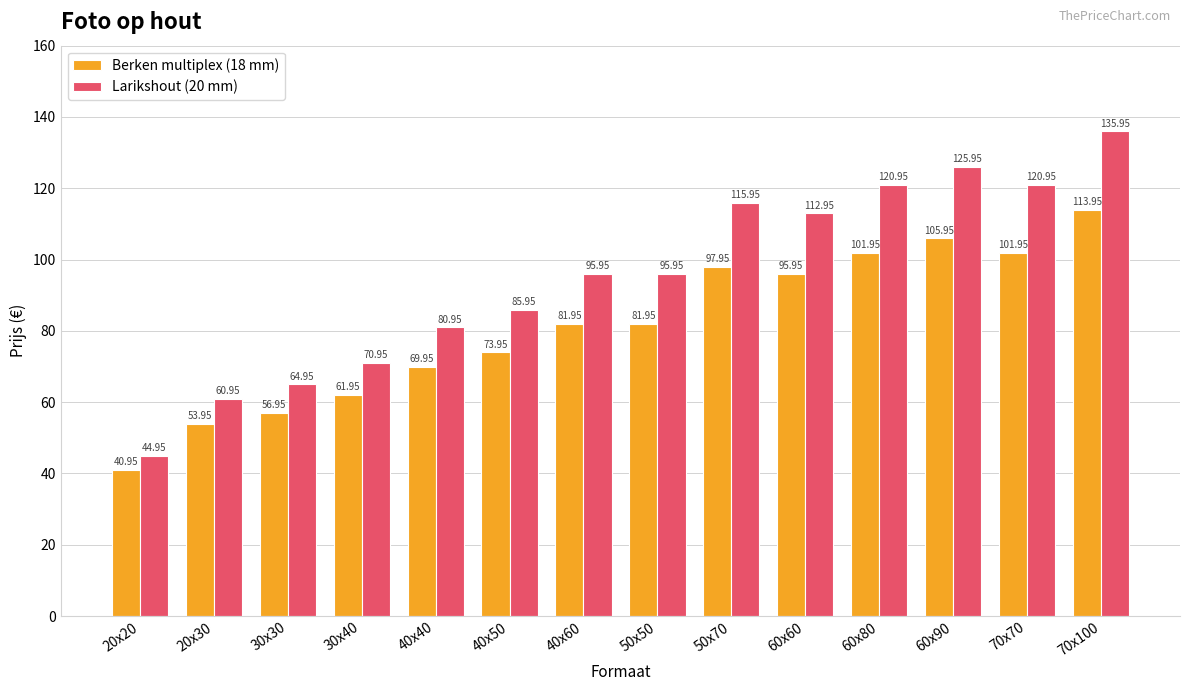

Count the number of categories in the chart.

14